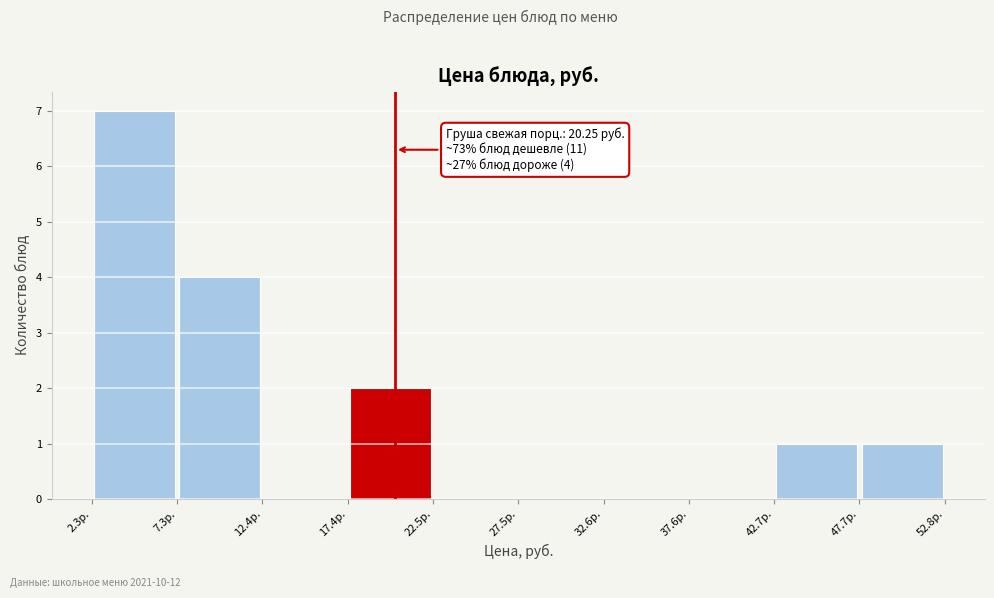

Over which range of the x-axis is the bar tallest?

2 to 7